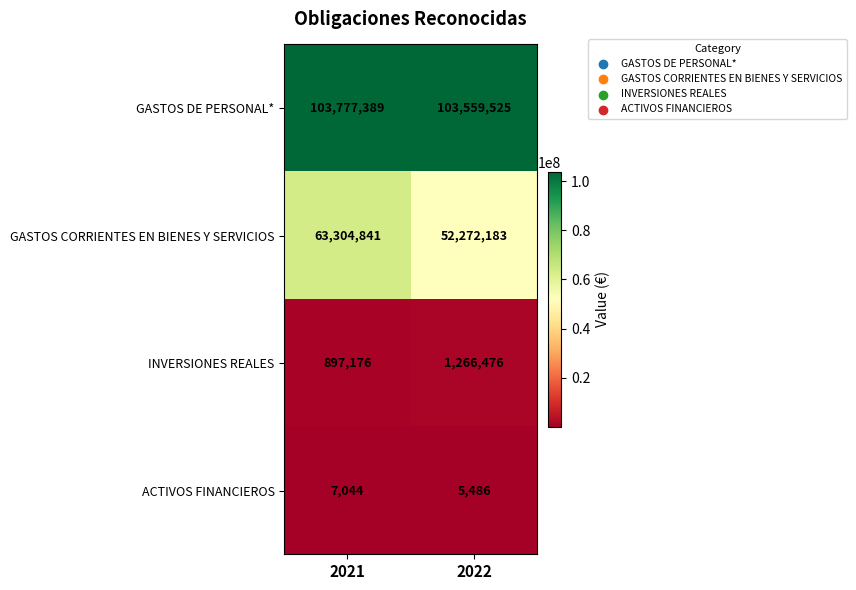

What is the difference between the highest and lowest values at 2021?

103770345